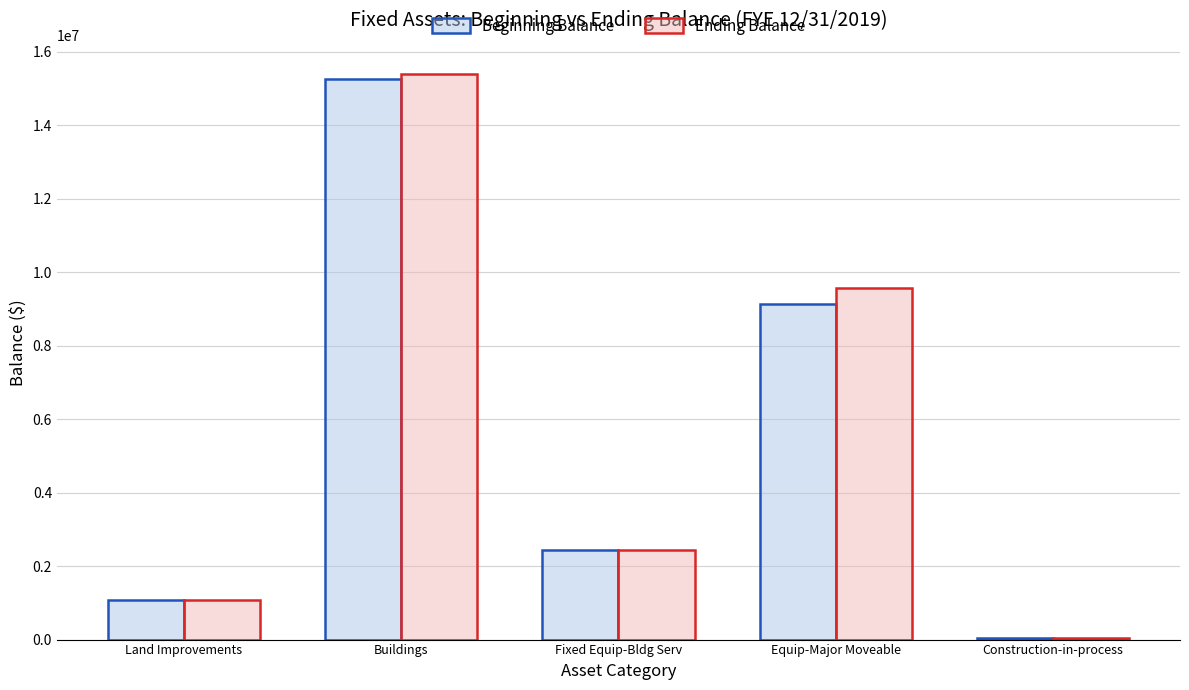

The Ending Balance series shows 936645.9 at Fixed Equip-Bldg Serv. True or false?

False